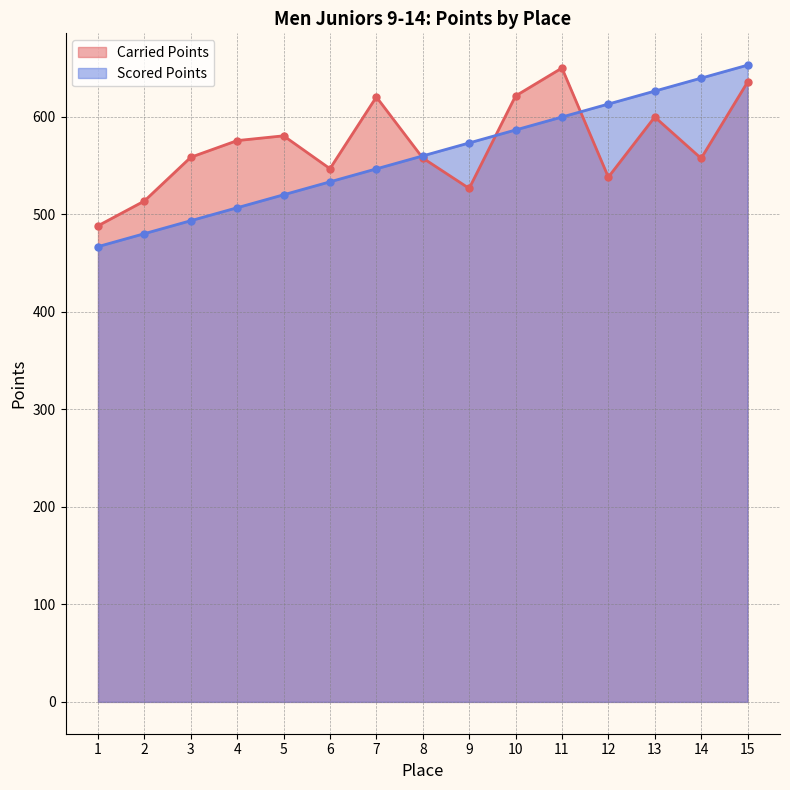

Rank the categories by Scored Points value from lowest to highest.

1, 2, 3, 4, 5, 6, 7, 8, 9, 10, 11, 12, 13, 14, 15